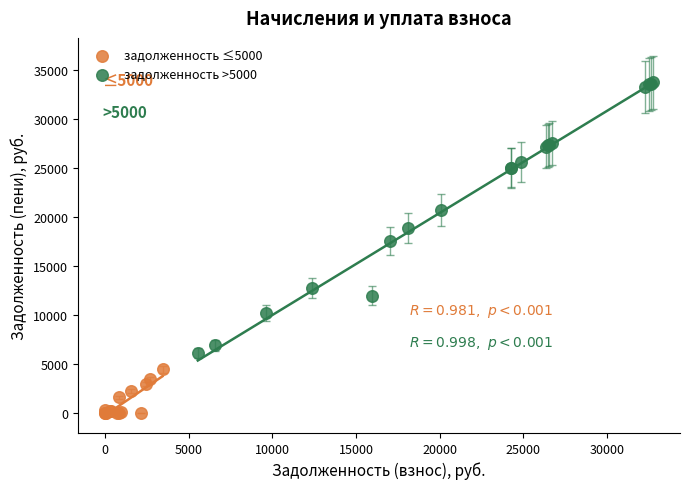

Which series reaches the minimum Y coordinate?

задолженность ≤5000